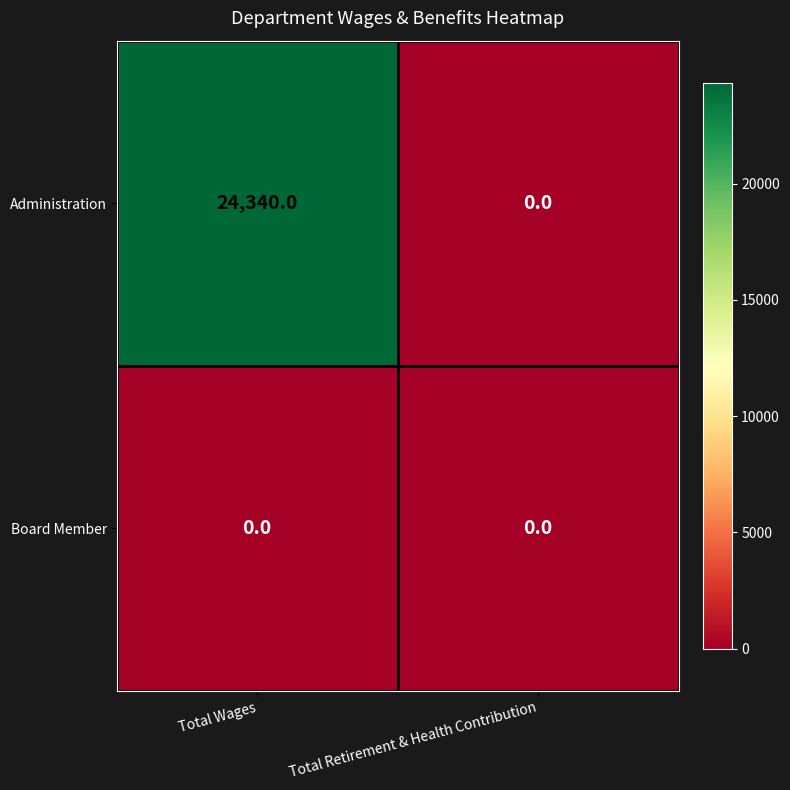

Rank the series by their maximum value, from lowest to highest.

Board Member, Administration